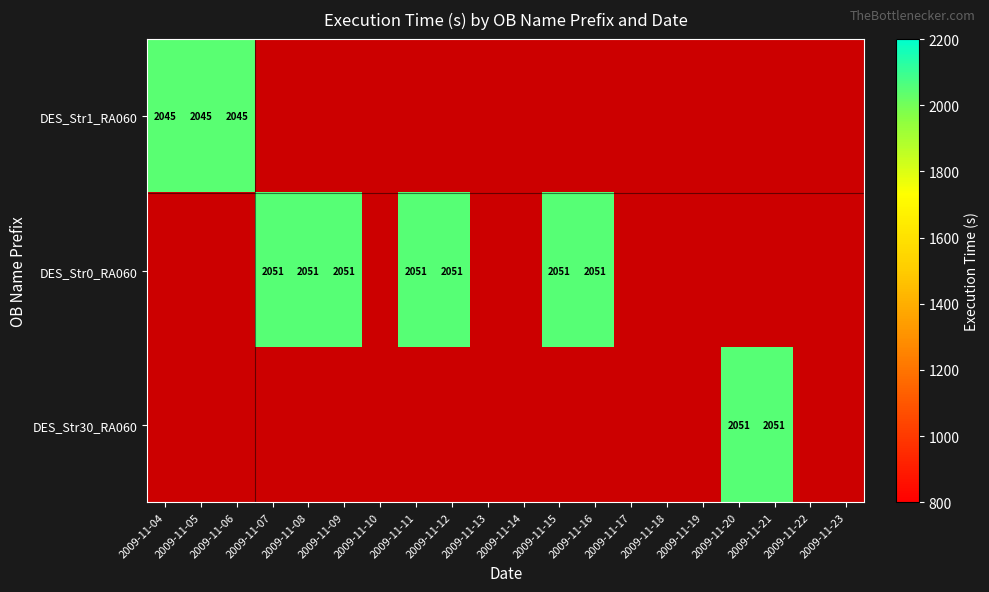

The DES_Str1_RA060 series shows 3378 at 2009-11-06. True or false?

False